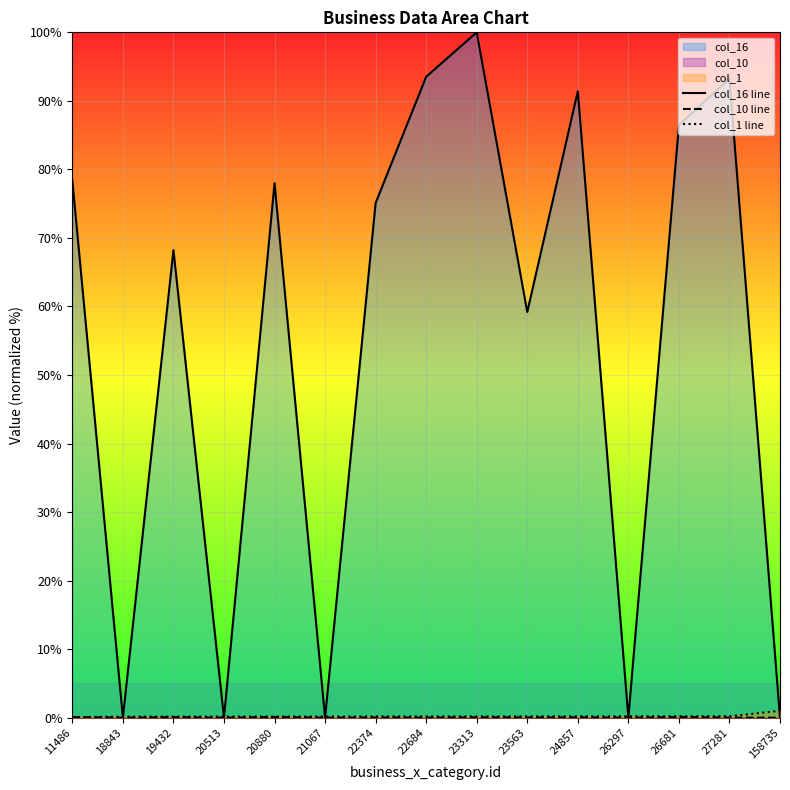

Which category has the highest value in the col_1 line series?

158735